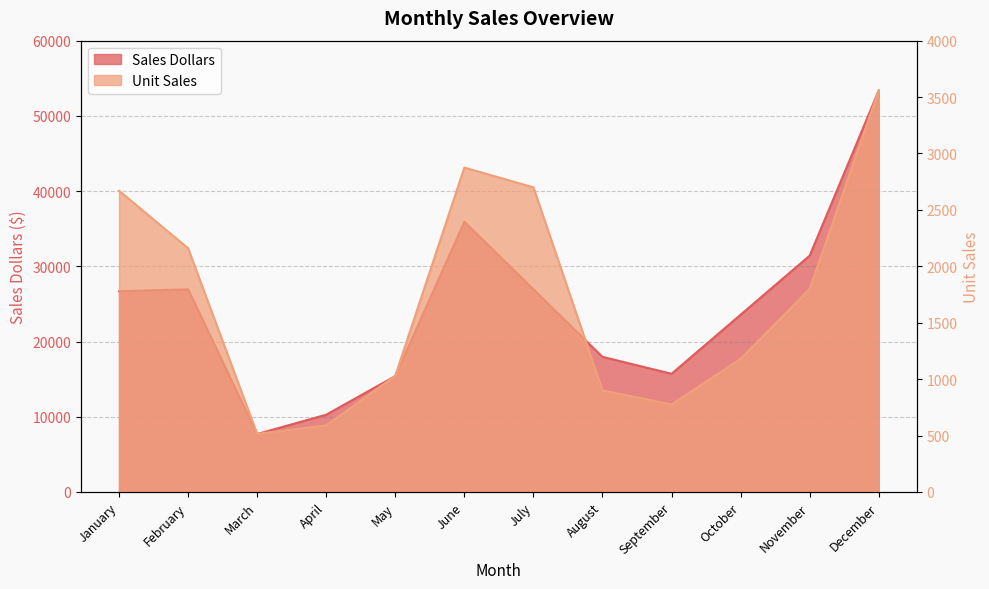

Where is Unit Sales nearest to the value 2037?

February